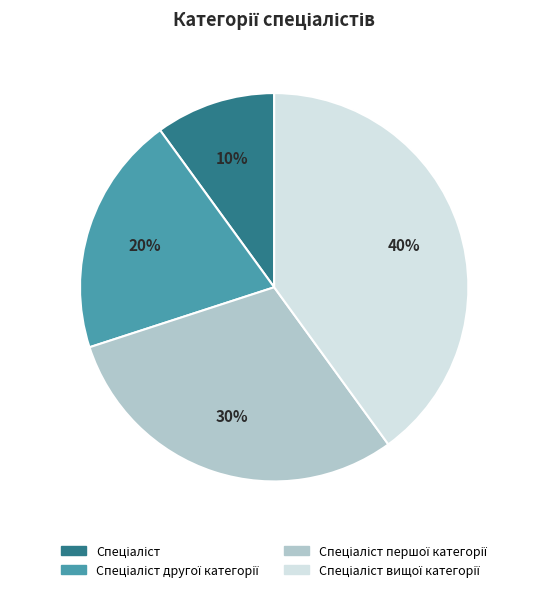

To the nearest percent, what is the difference between the largest and smallest slice percentages?

30%